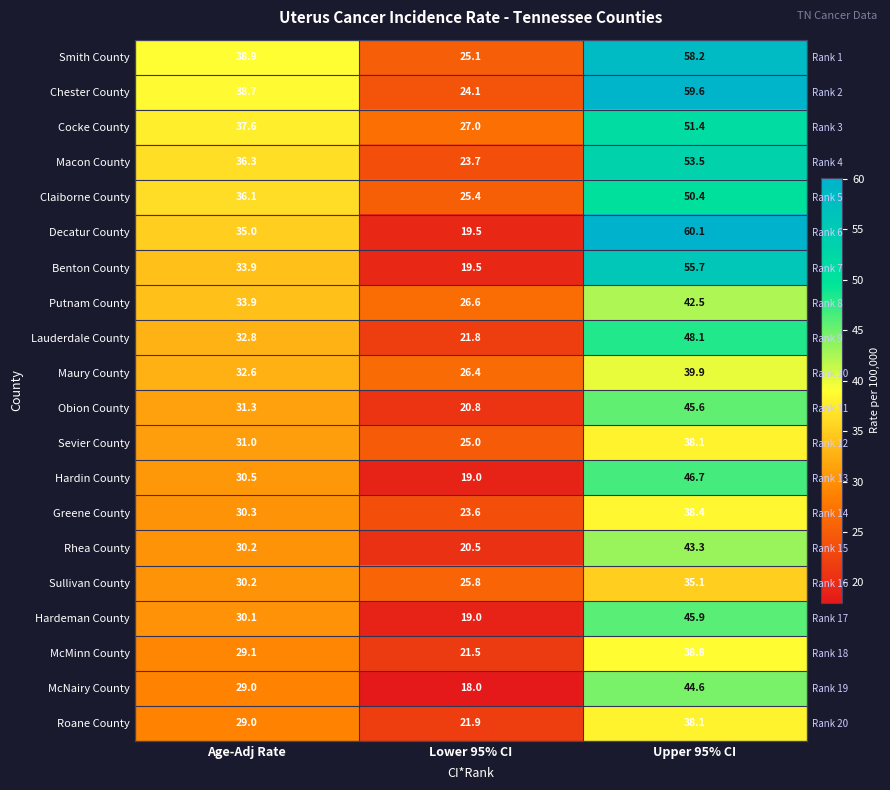

At how many categories does at least one series exceed 21?

3